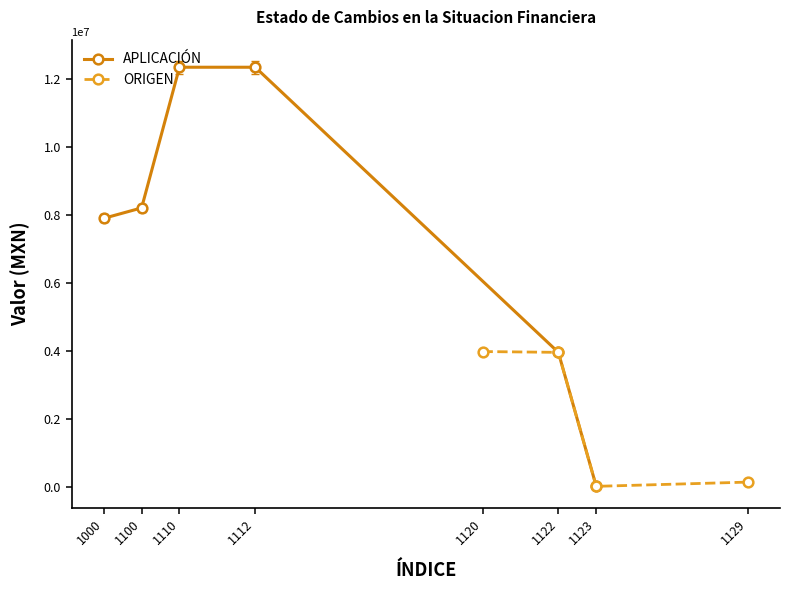

At which category does ORIGEN reach its first local peak?

1120